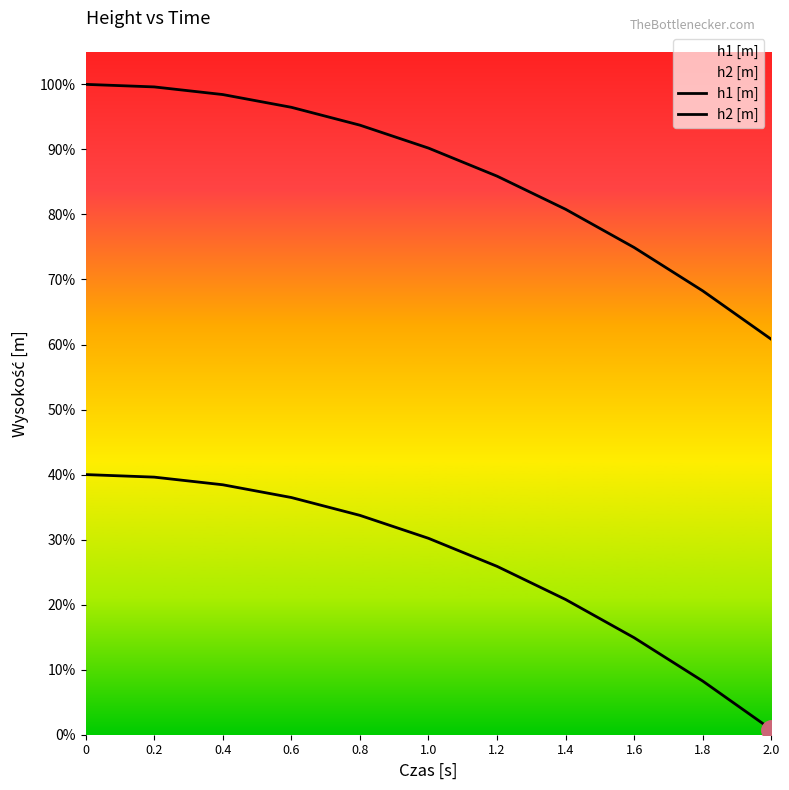

True or false: h2 [m] and h1 [m] cross at least once.

False